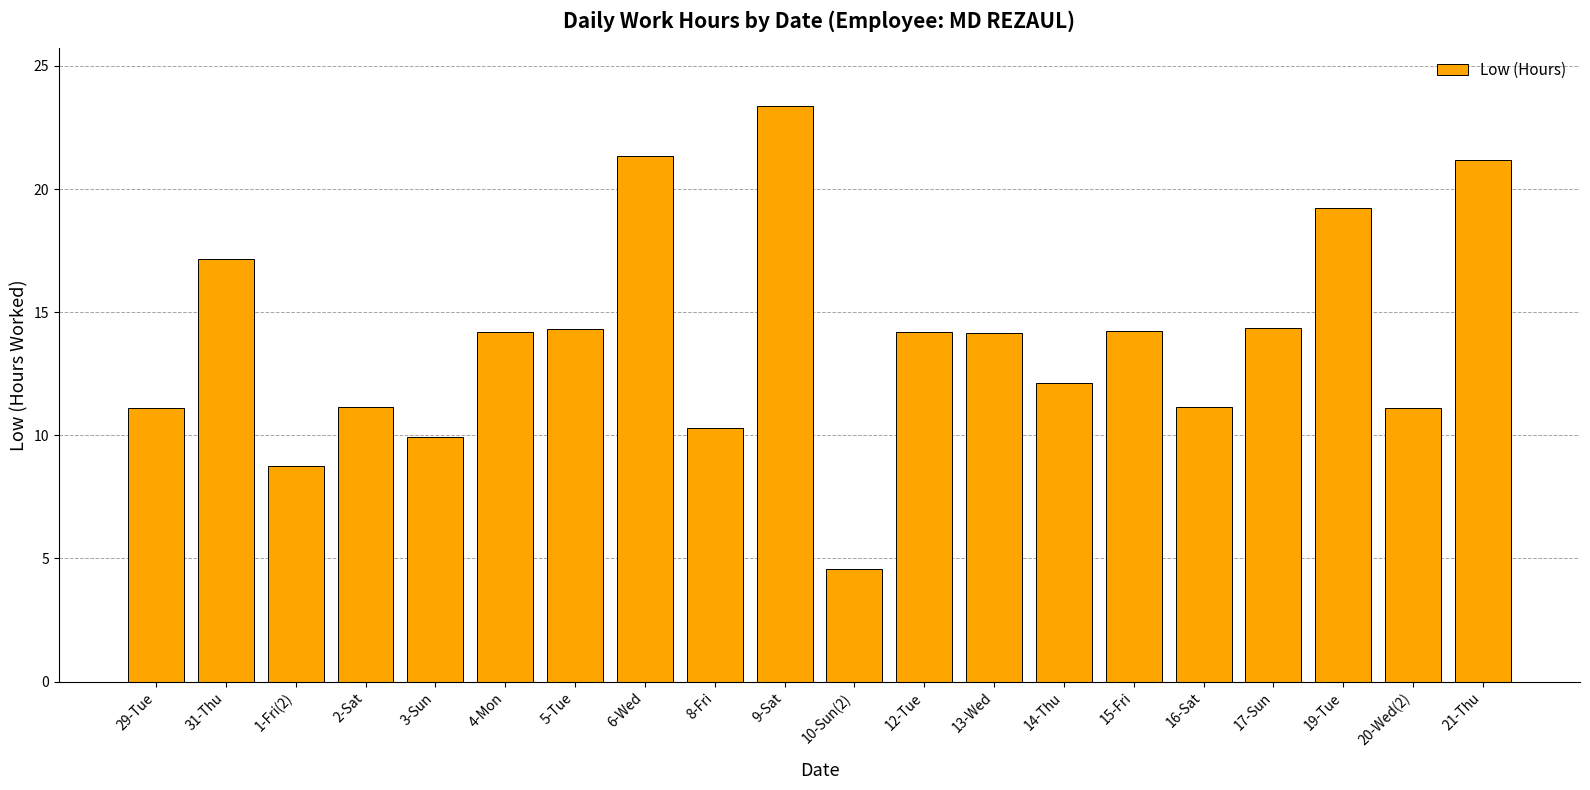

How many bars are there in total?

20